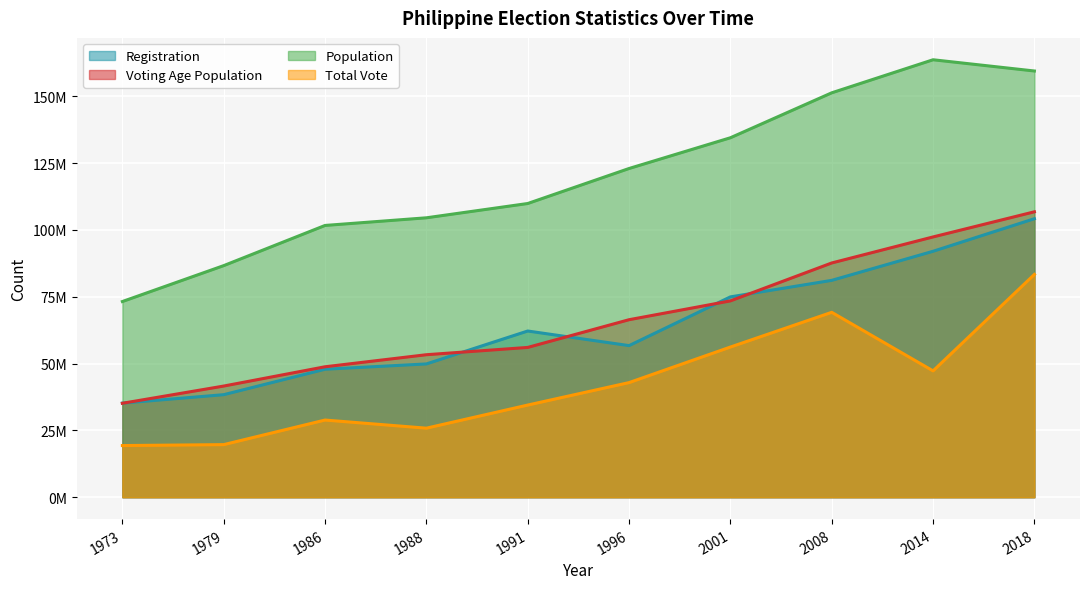

True or false: Registration and Voting Age Population intersect in this chart.

True